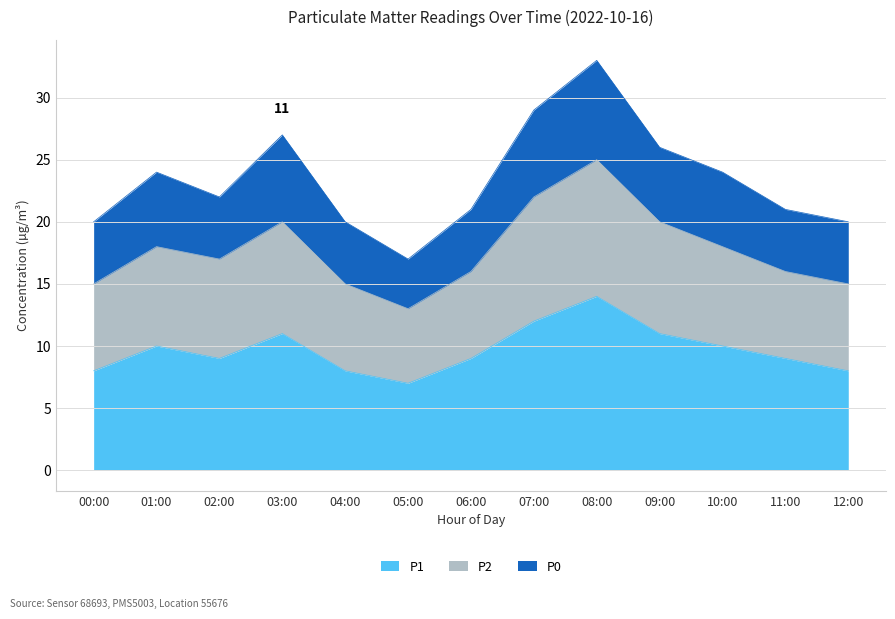

What is the approximate value of P1 at 03:00?

11